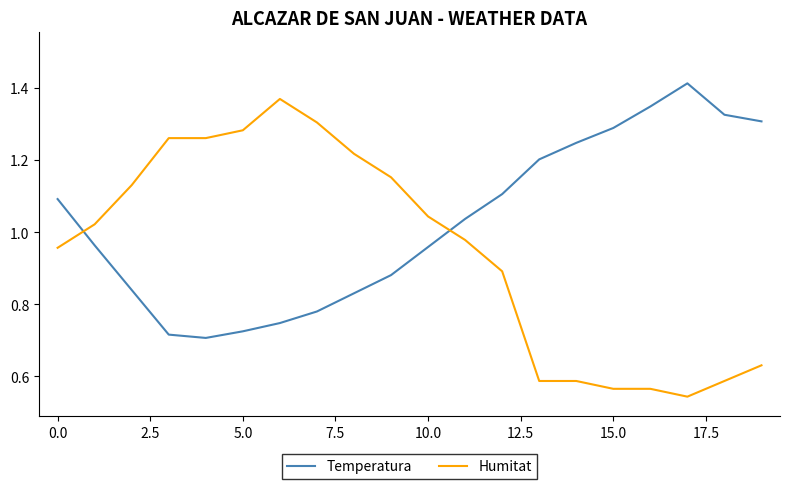

List the series in order of their peak value, lowest first.

Humitat, Temperatura